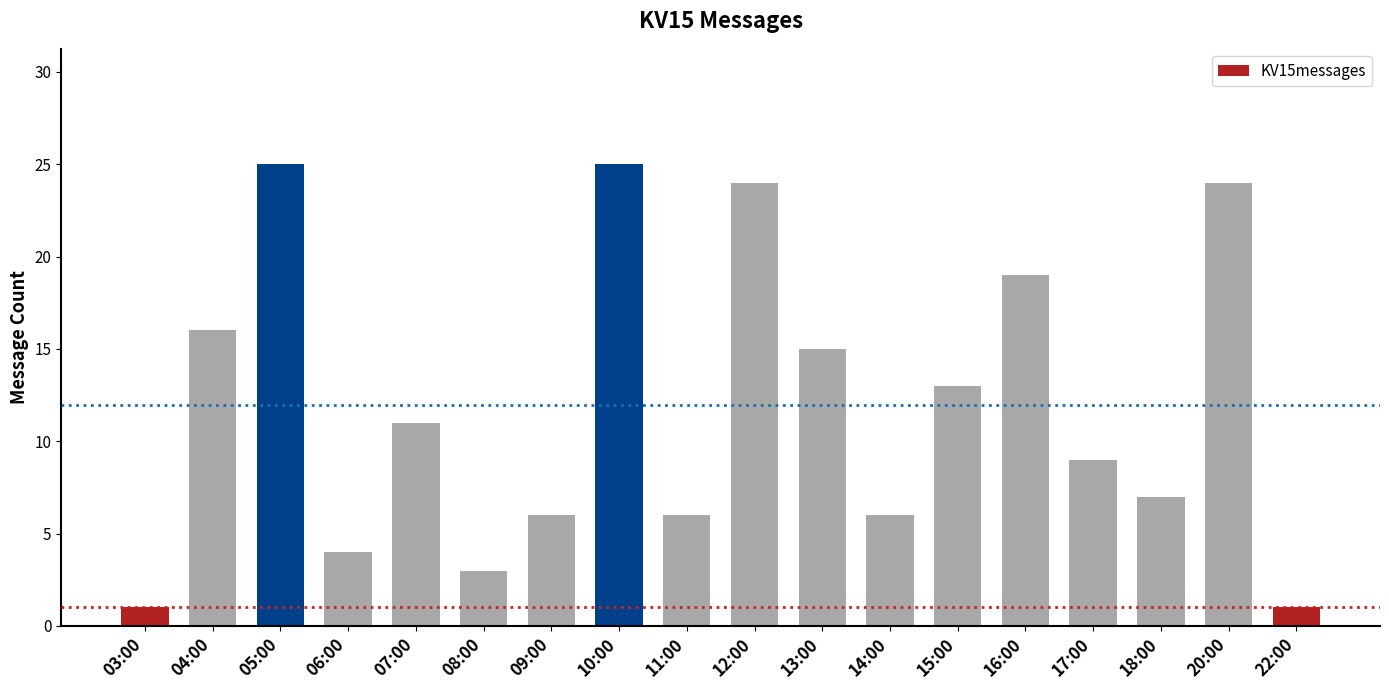

Is it true that the value at 13:00 is 15?

True